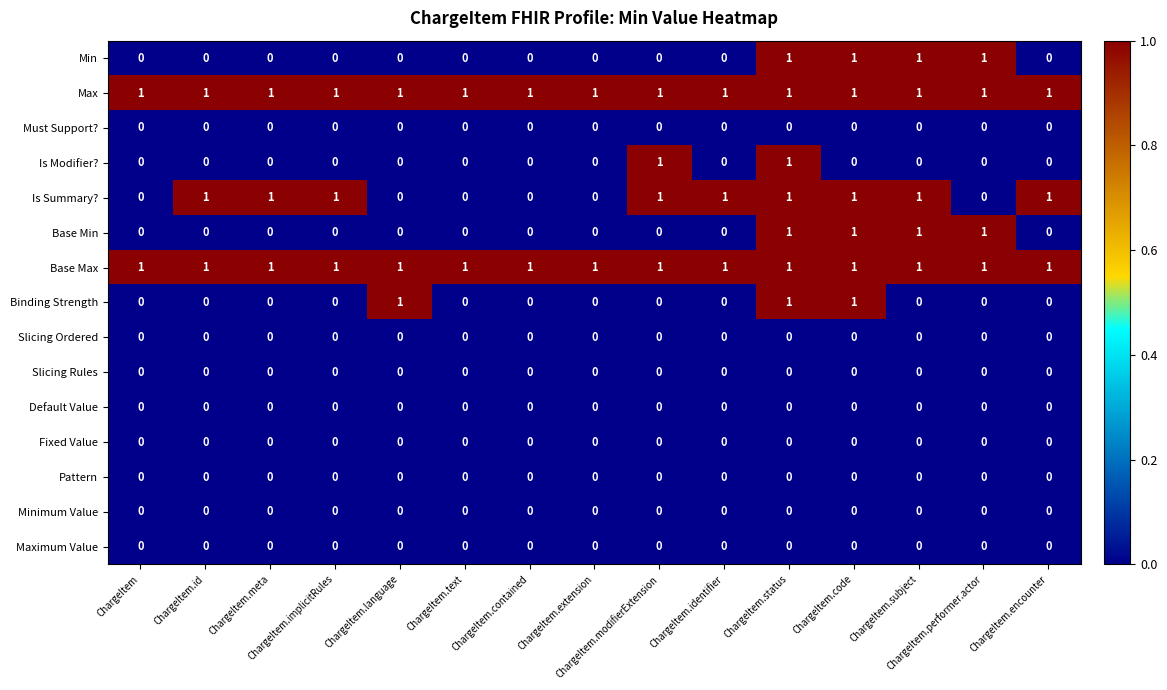

At how many categories does at least one series exceed 0?

15